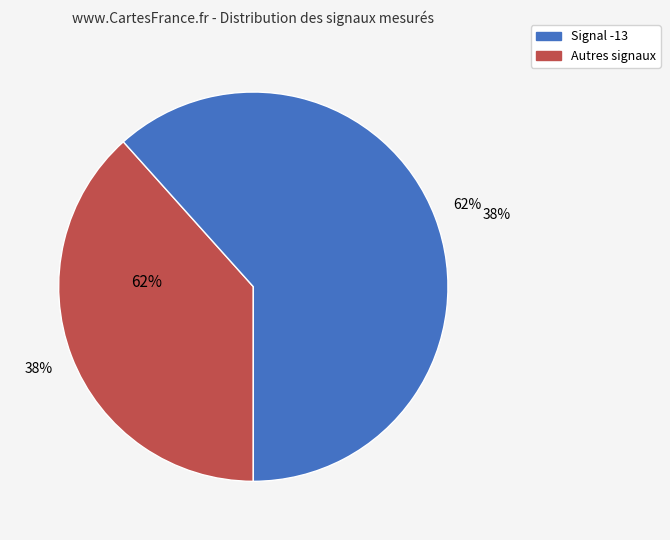

Combined, do Signal -14 and Signal -13 account for over 50%?

Yes